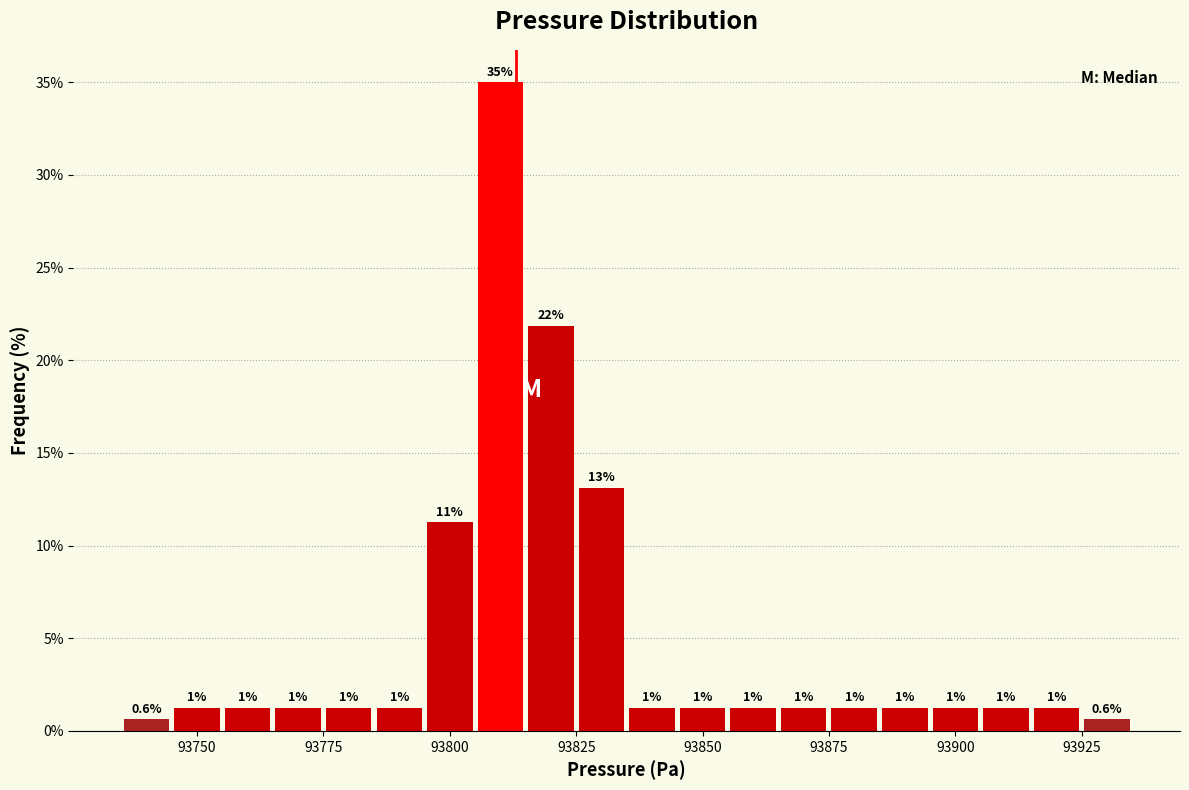

Read against the x-axis, roughly where is the centre of the tallest bar?

93810